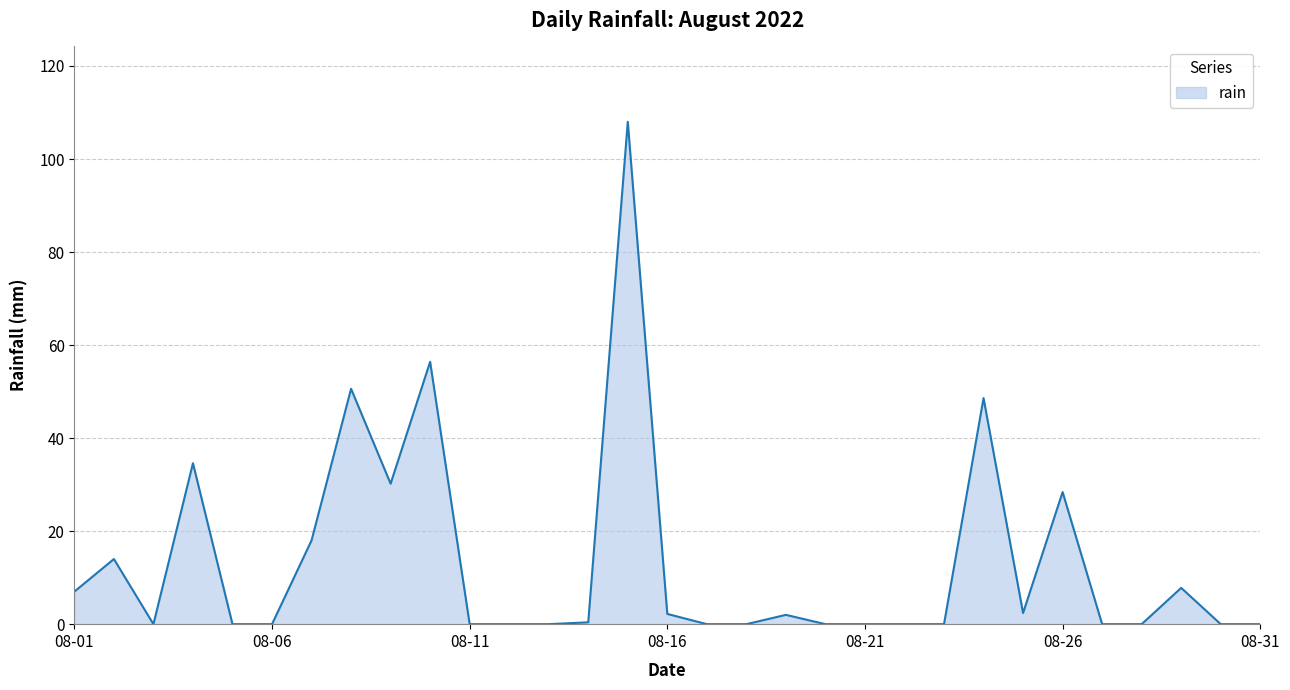

What is the greatest value displayed?

108.0